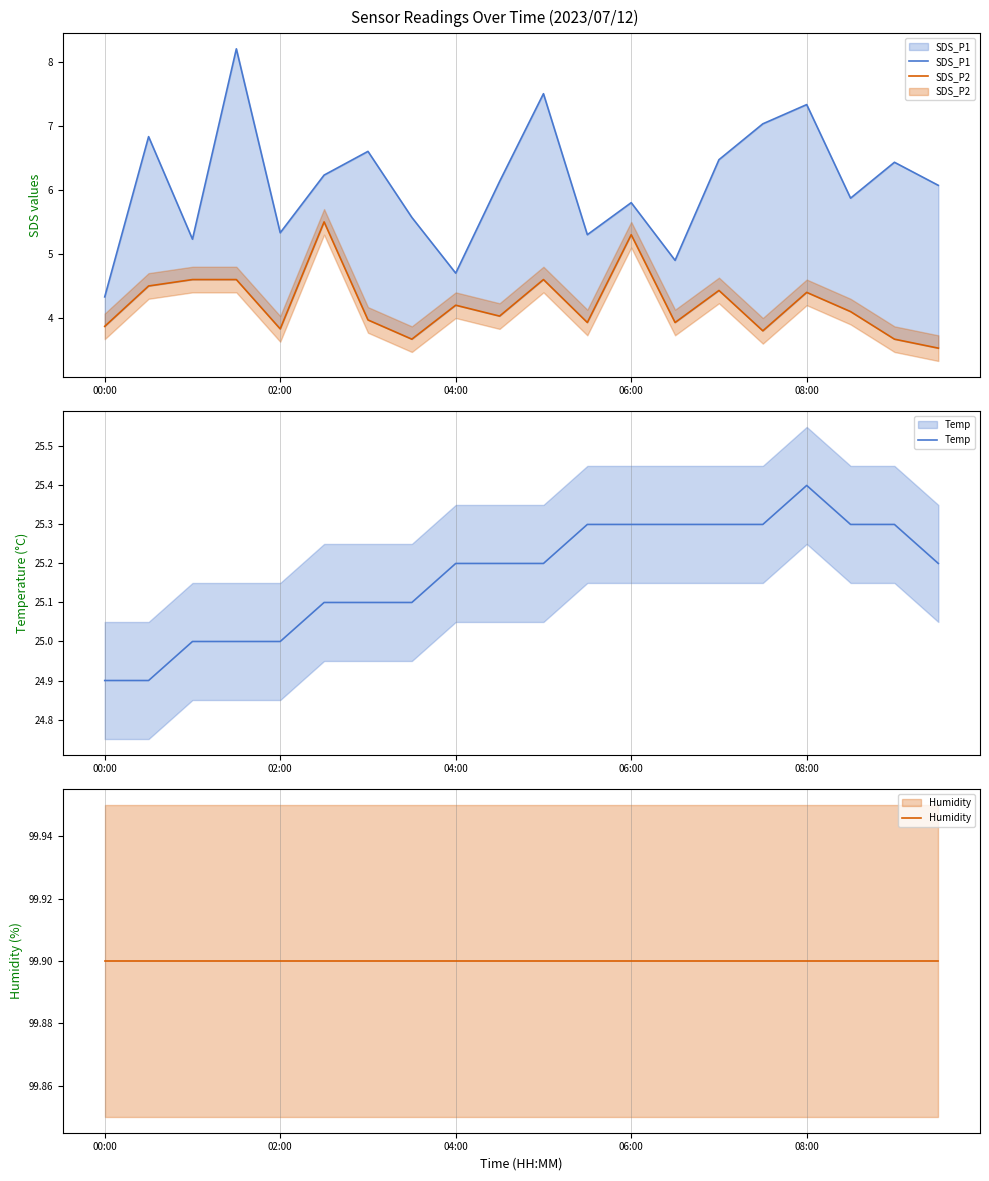

What position from the left is 19?

20